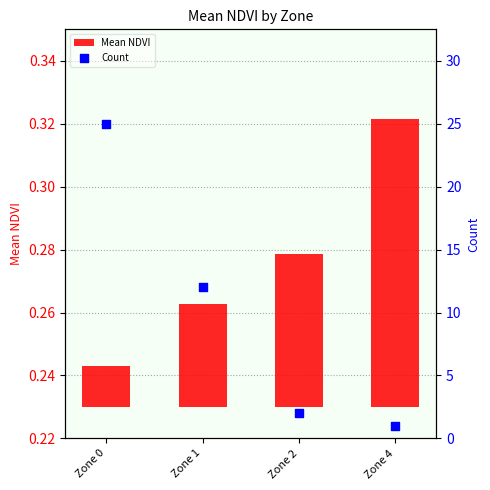

Which series contains the highest Y value?

Count